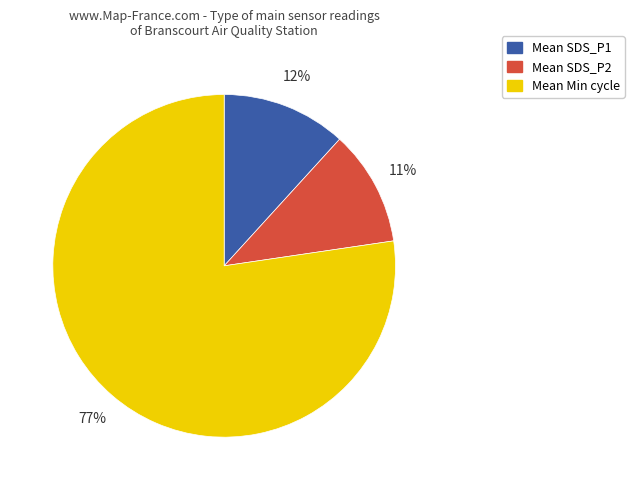

How many segments does this pie chart have?

3